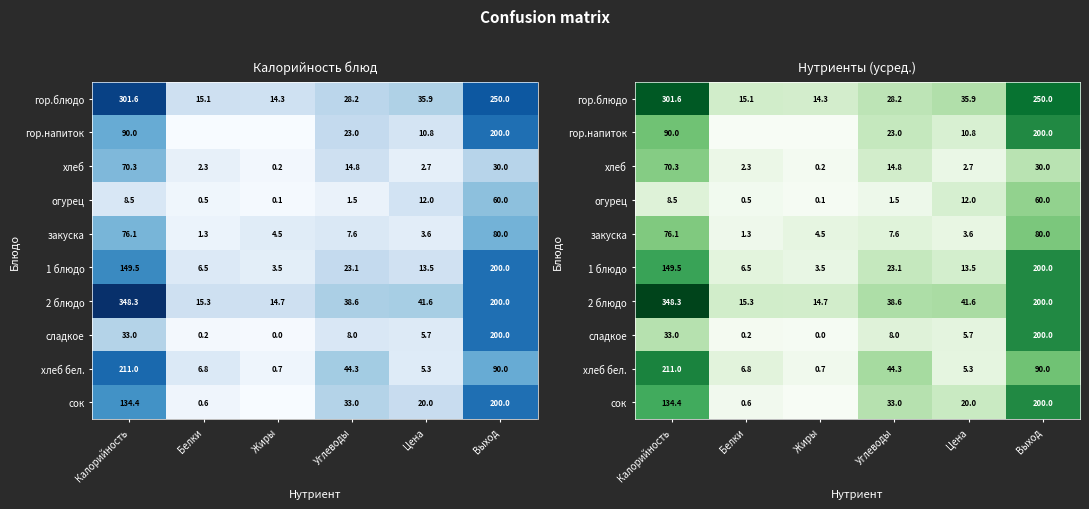

What is the maximum value for хлеб бел.?

211.0